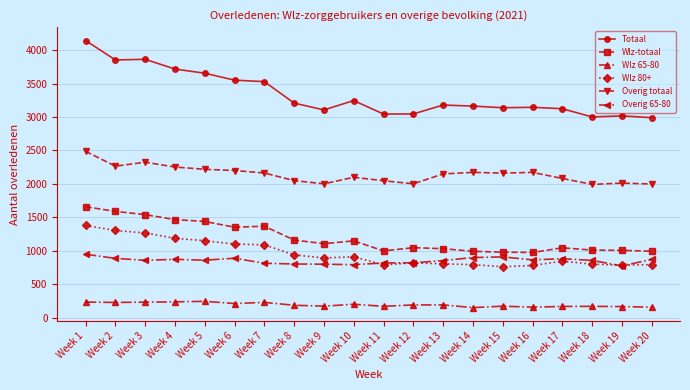

What is the difference between the Overig 65-80 values at Week 9 and Week 16?

65